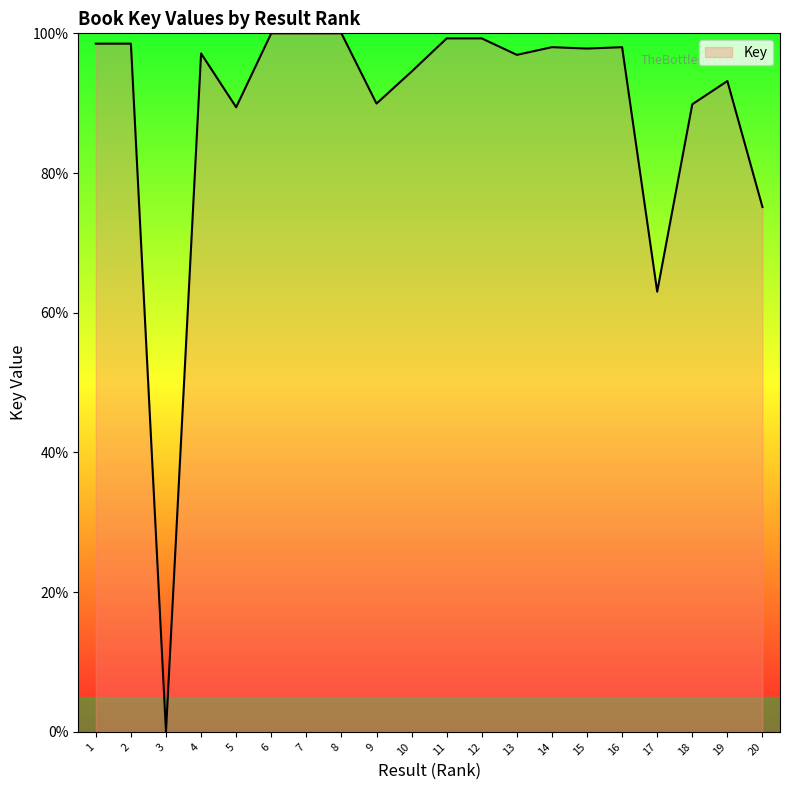

Is it true that the value at 15 is 97.8?

True